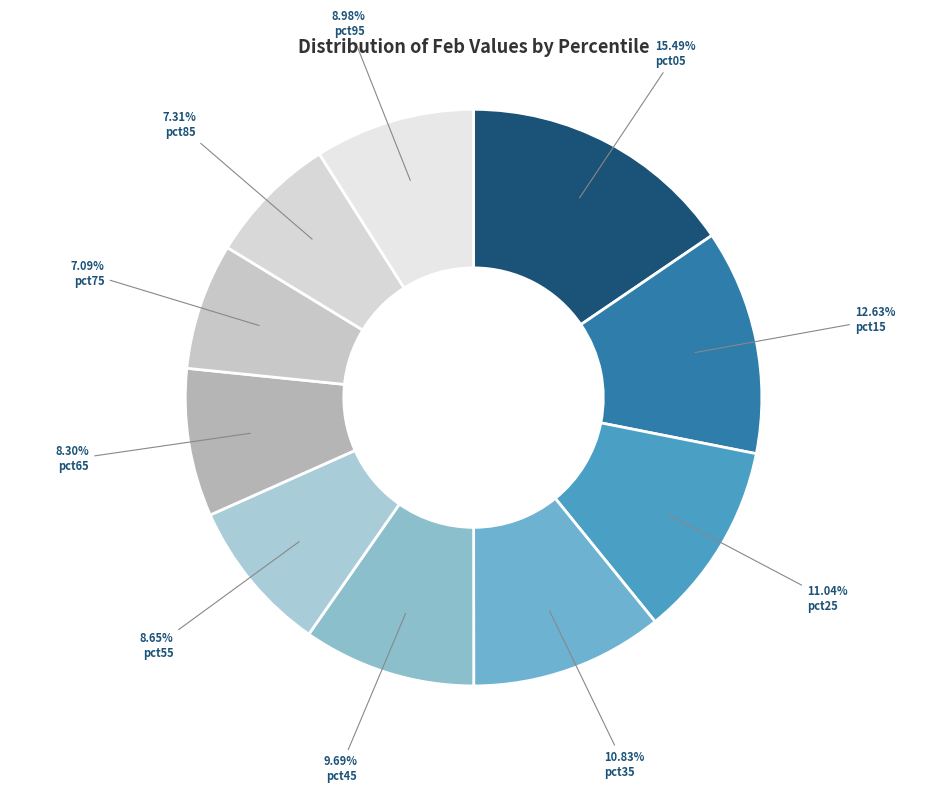

To the nearest percent, what portion does pct95 represent?

9%